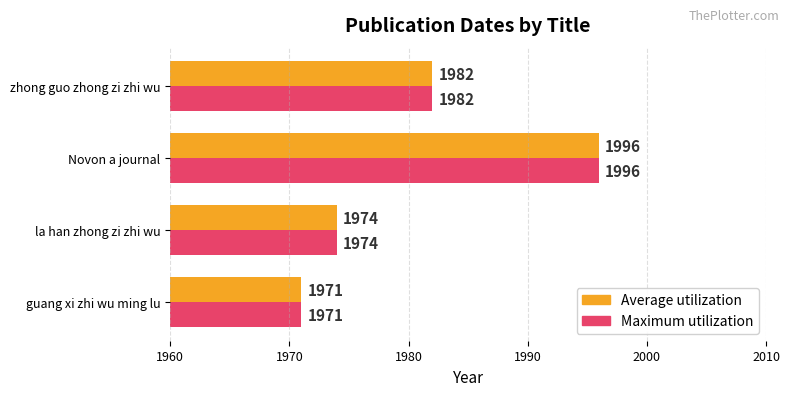

The value of Average utilization at guang xi zhi wu ming lu is 881. True or false?

False